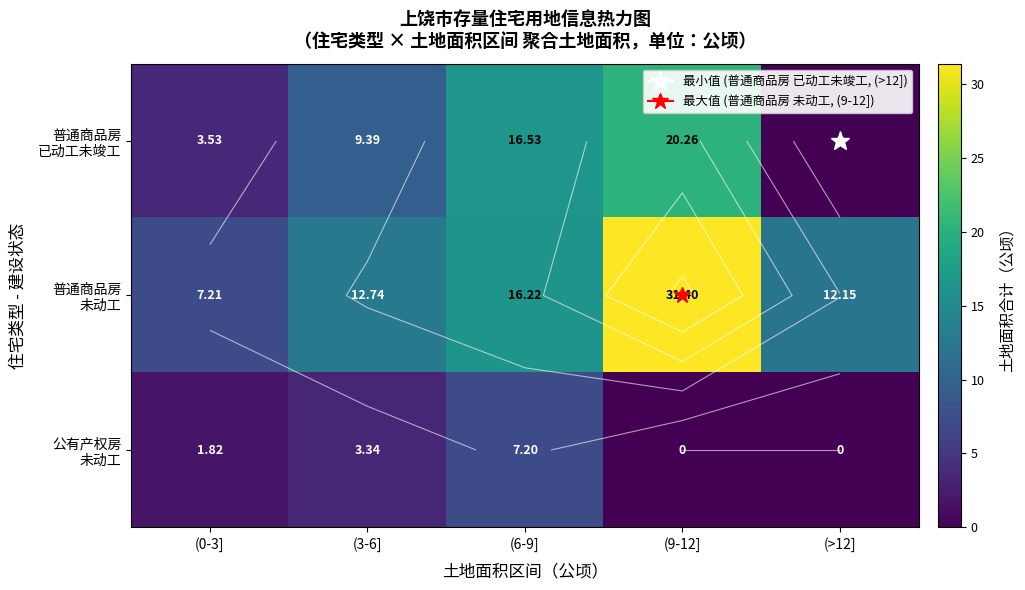

What is the sum of all 普通商品房 未动工 values?

79.7